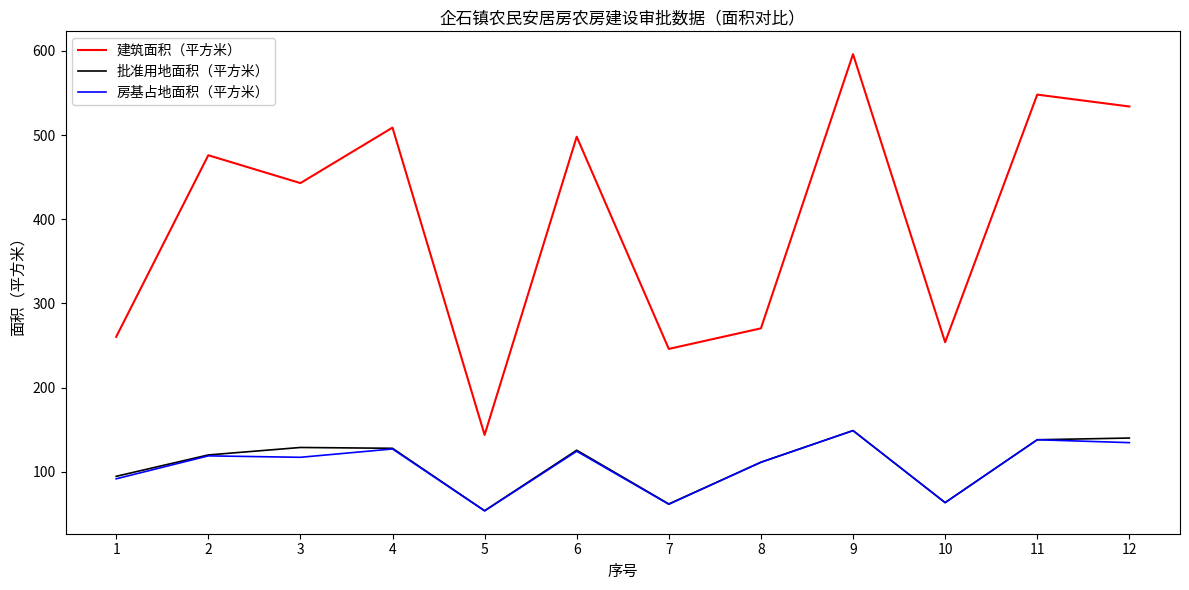

What is the total value across all series at 8?

493.3